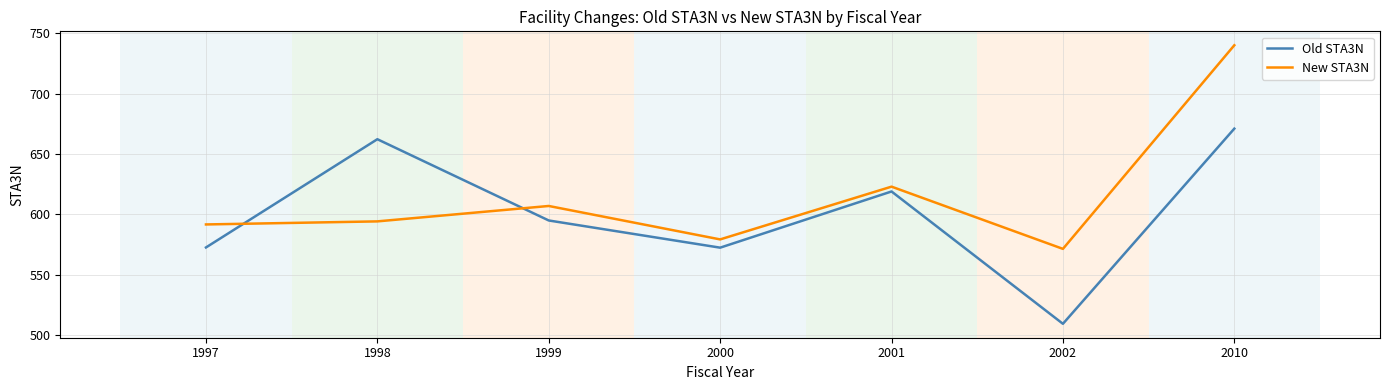

What is the difference between the second highest and second lowest values in the New STA3N series?

43.7